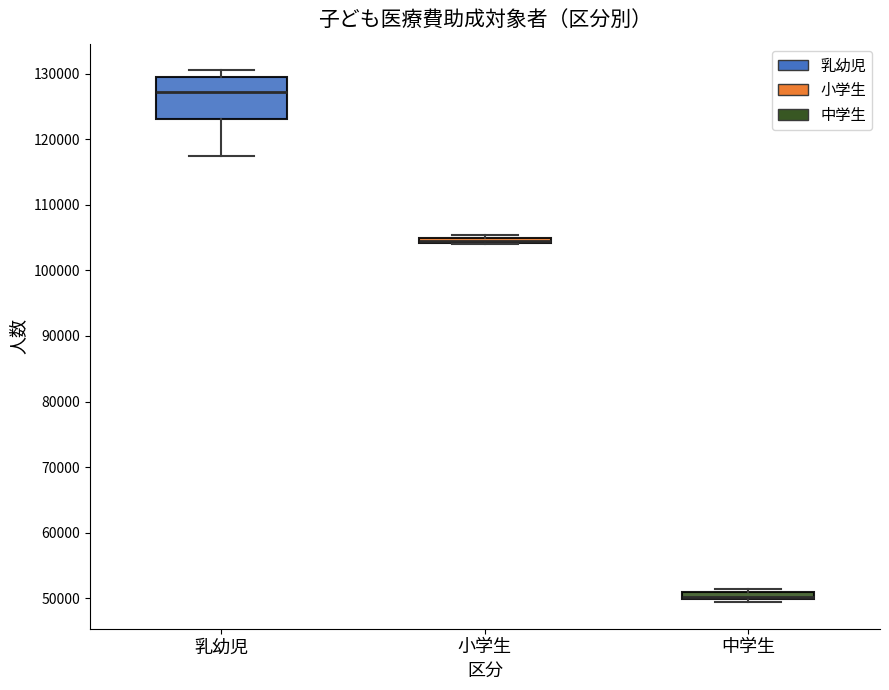

Comparing the boxes themselves (not the whiskers), which one is the tallest?

乳幼児